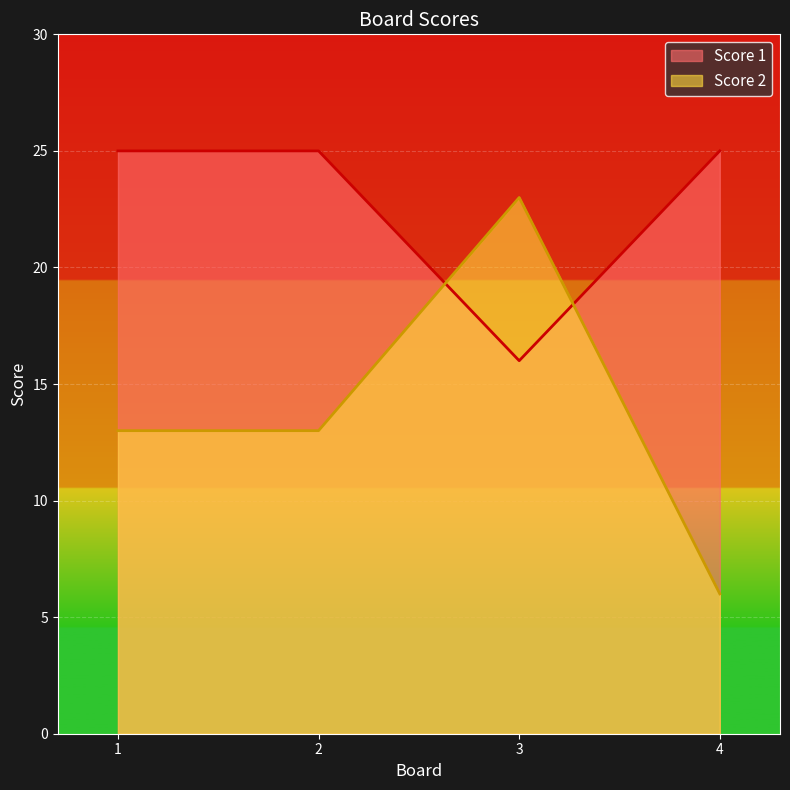

Count the Score 1 values in the range 25 to 26.

3